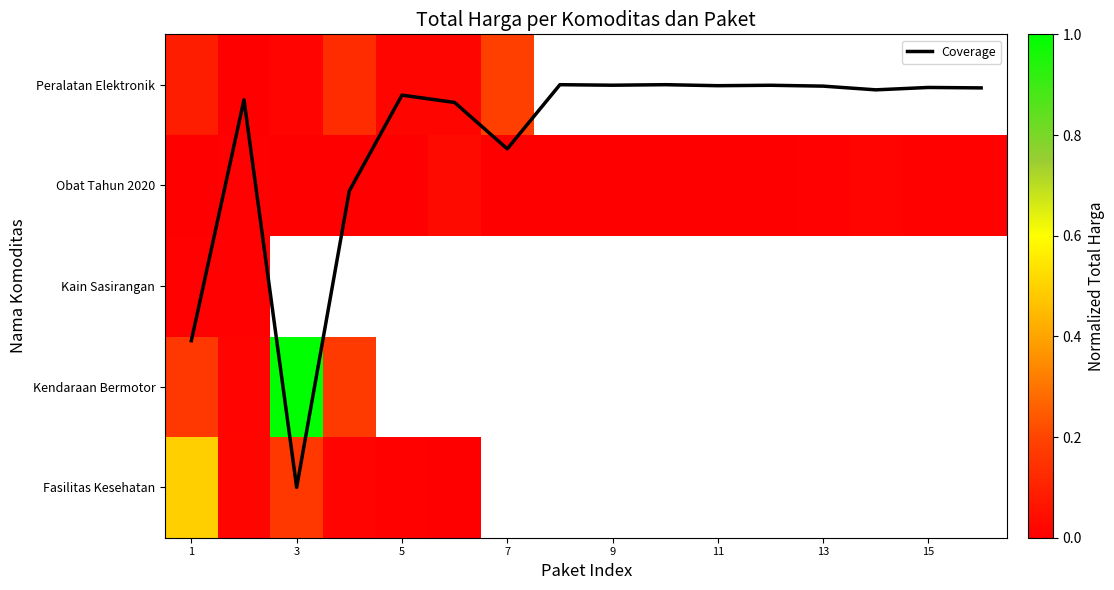

What is the difference between the highest and lowest values at 13?

4.0